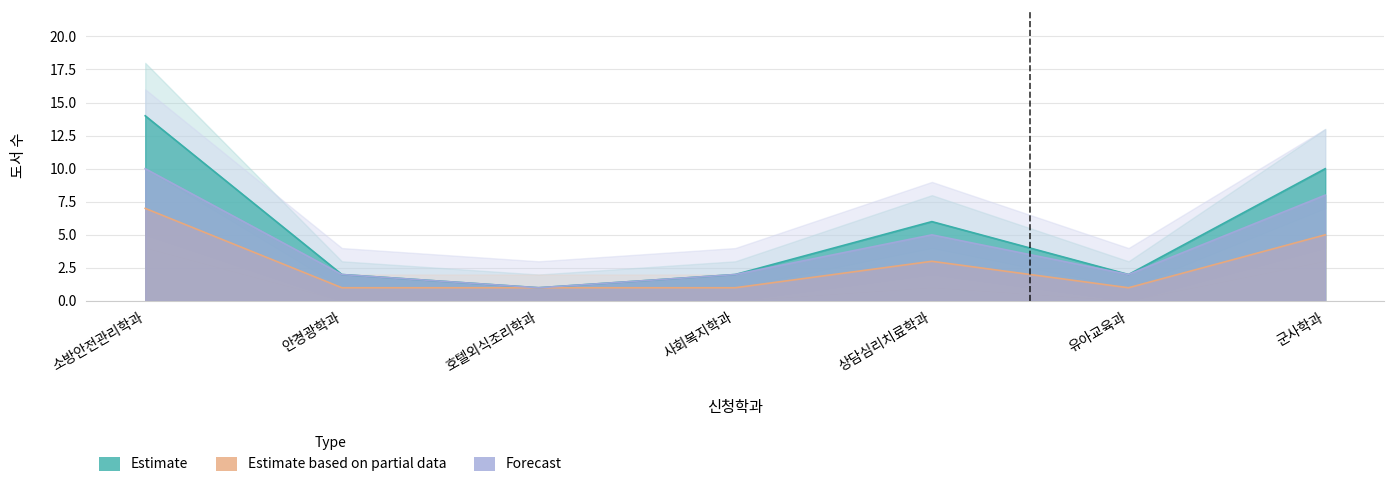

The value of Forecast at 안경광학과 is 1. True or false?

False